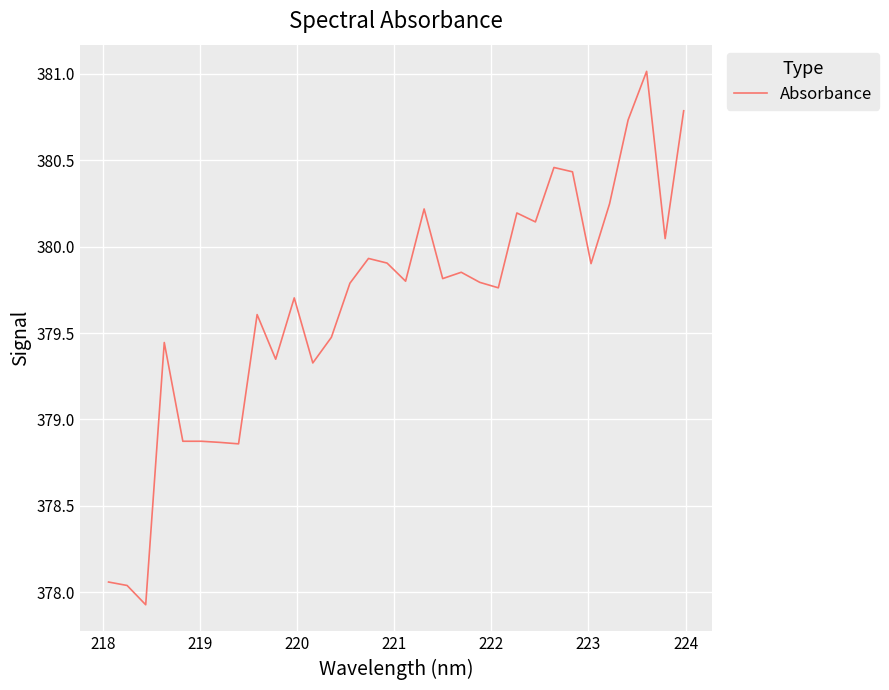

How many lines are shown in the chart?

1